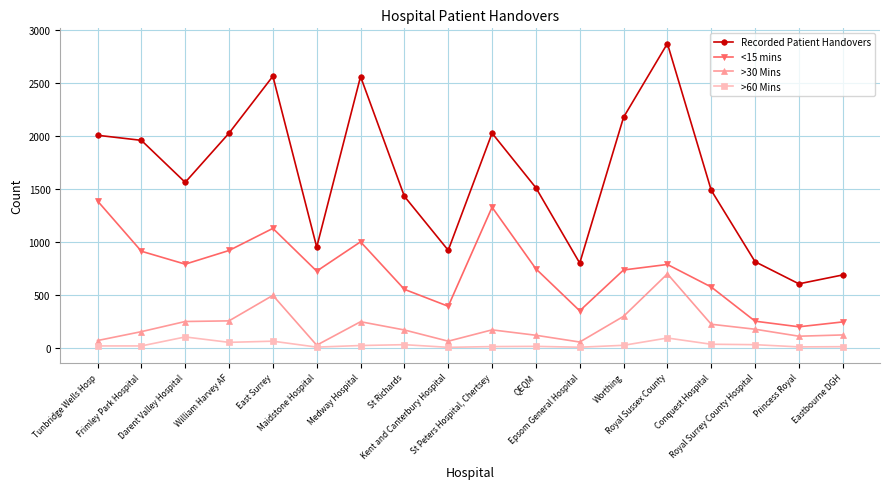

Which category has the lowest value in the <15 mins series?

Princess Royal